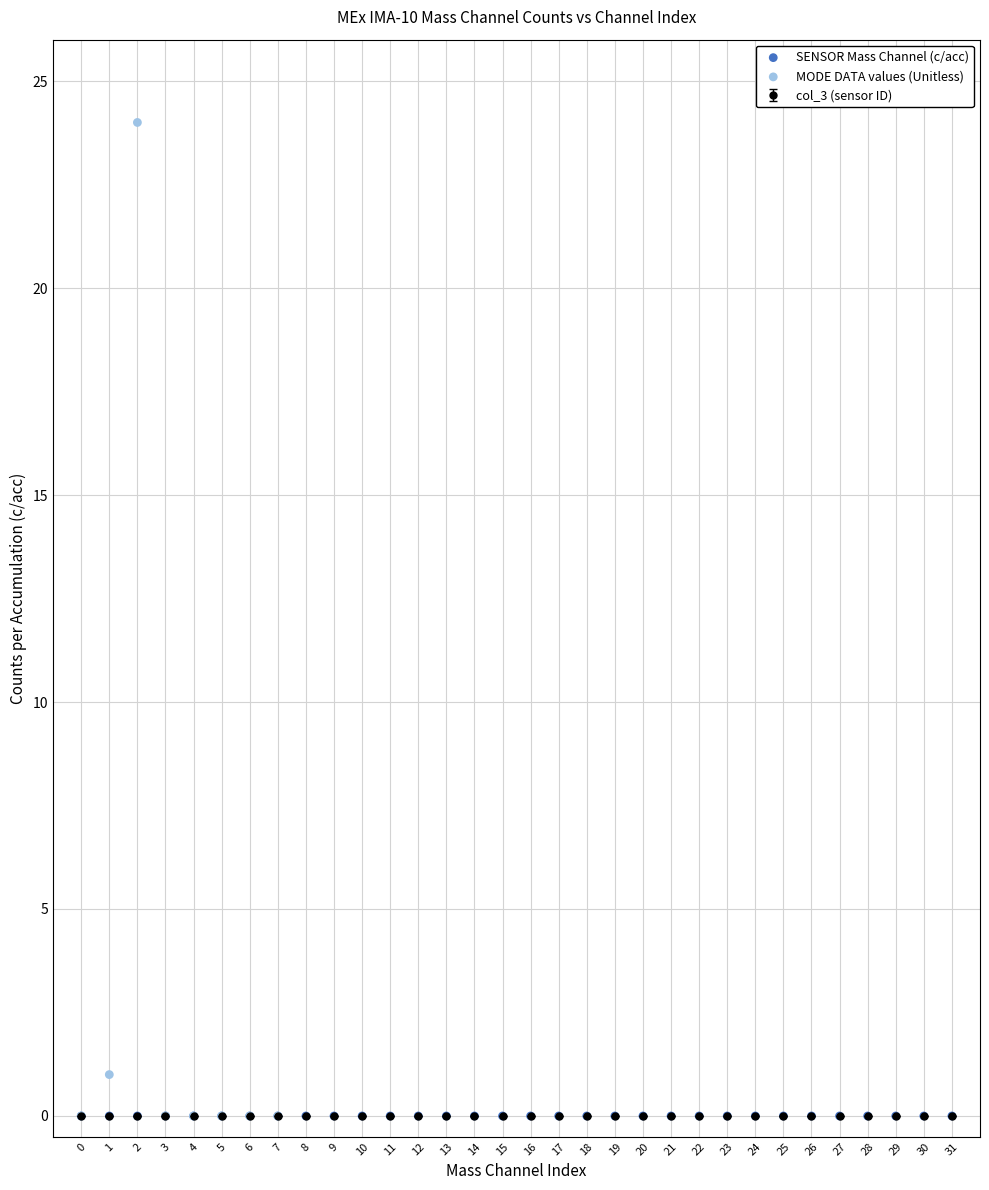

Which series contains the highest Y value?

MODE DATA values (Unitless)